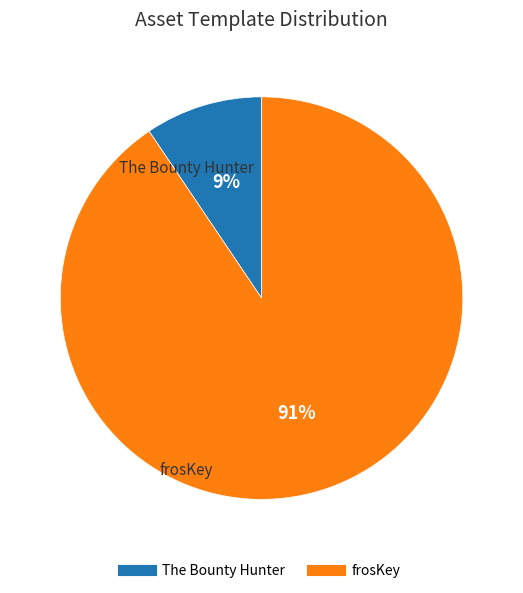

To the nearest percent, what is the average slice percentage?

50%